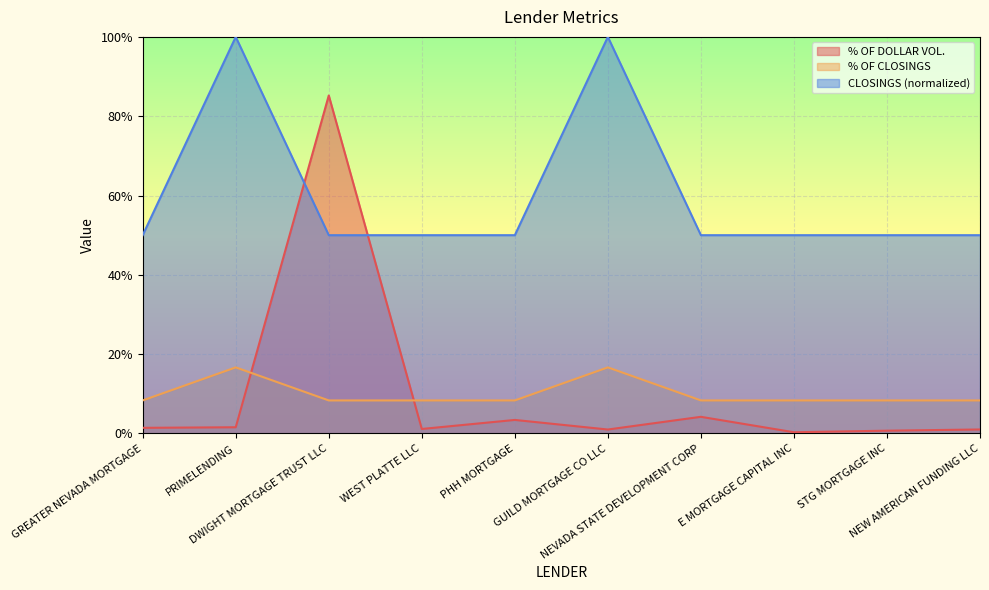

Reading right to left, list all the values displayed in this chart.

% OF DOLLAR VOL.: 0.0	0.0	0.0	0.0	0.0	0.0	0.0	0.9	0.0	0.0
% OF CLOSINGS: 0.1	0.1	0.1	0.1	0.2	0.1	0.1	0.1	0.2	0.1
CLOSINGS: 0.5	0.5	0.5	0.5	1.0	0.5	0.5	0.5	1.0	0.5